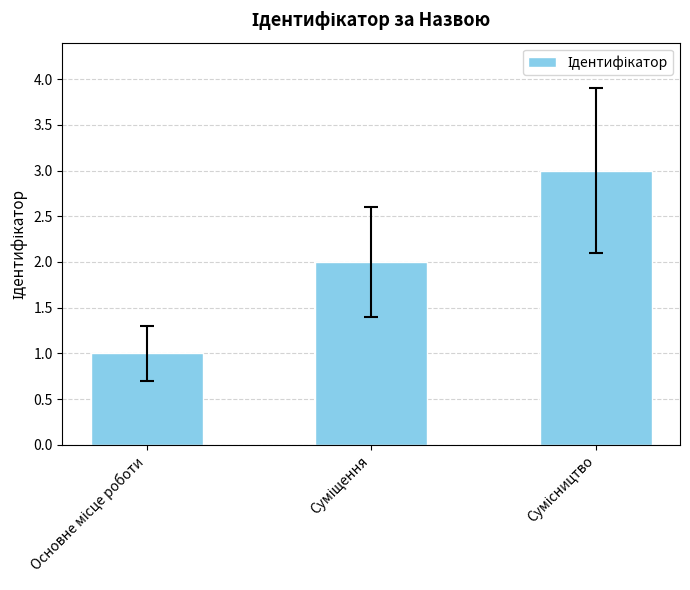

Are the bars horizontal?

No